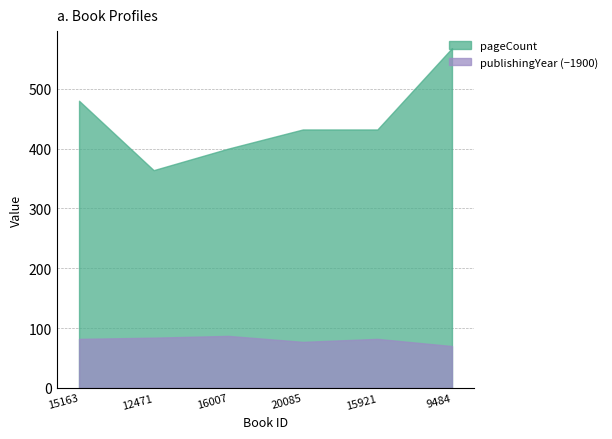

Reading left to right, extract all data points from this chart.

pageCount: 15163=480	12471=364	16007=400	20085=432	15921=432	9484=568
publishingYear: 15163=1982	12471=1984	16007=1987	20085=1977	15921=1982	9484=1970